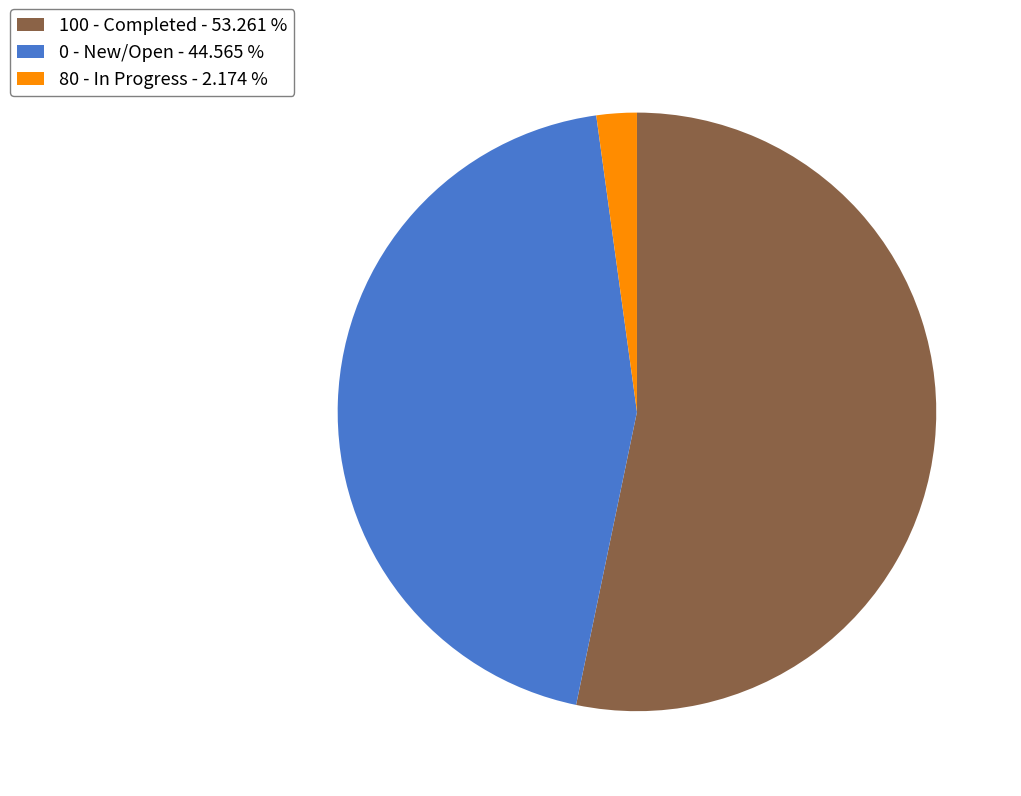

Which has a higher value, 0 - New/Open - 44.565 % or 80 - In Progress - 2.174 %?

0 - New/Open - 44.565 %